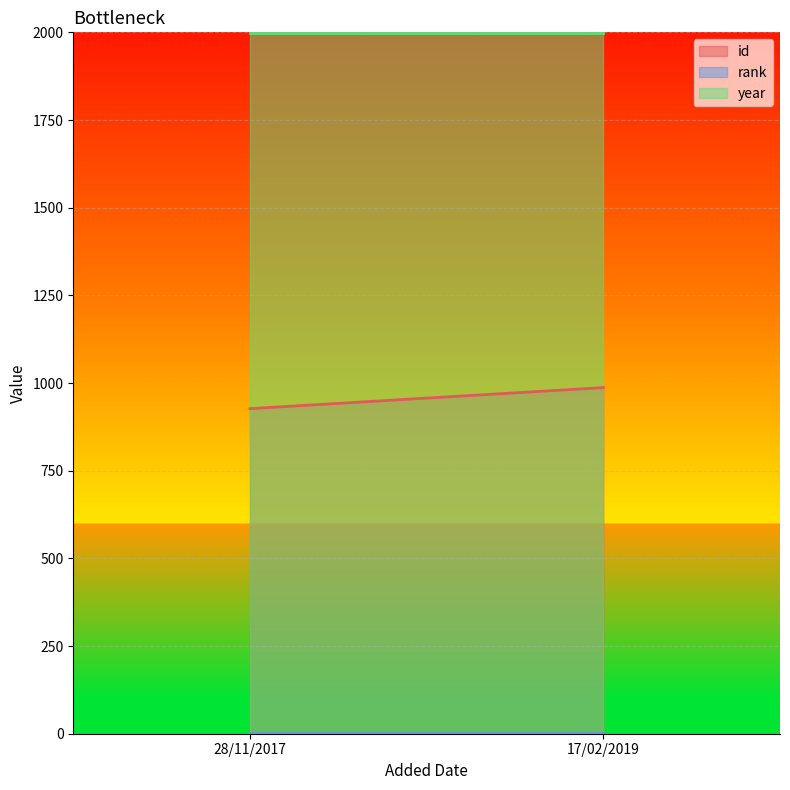

Is the value of id at 28/11/2017 greater than the value of year at 28/11/2017?

No